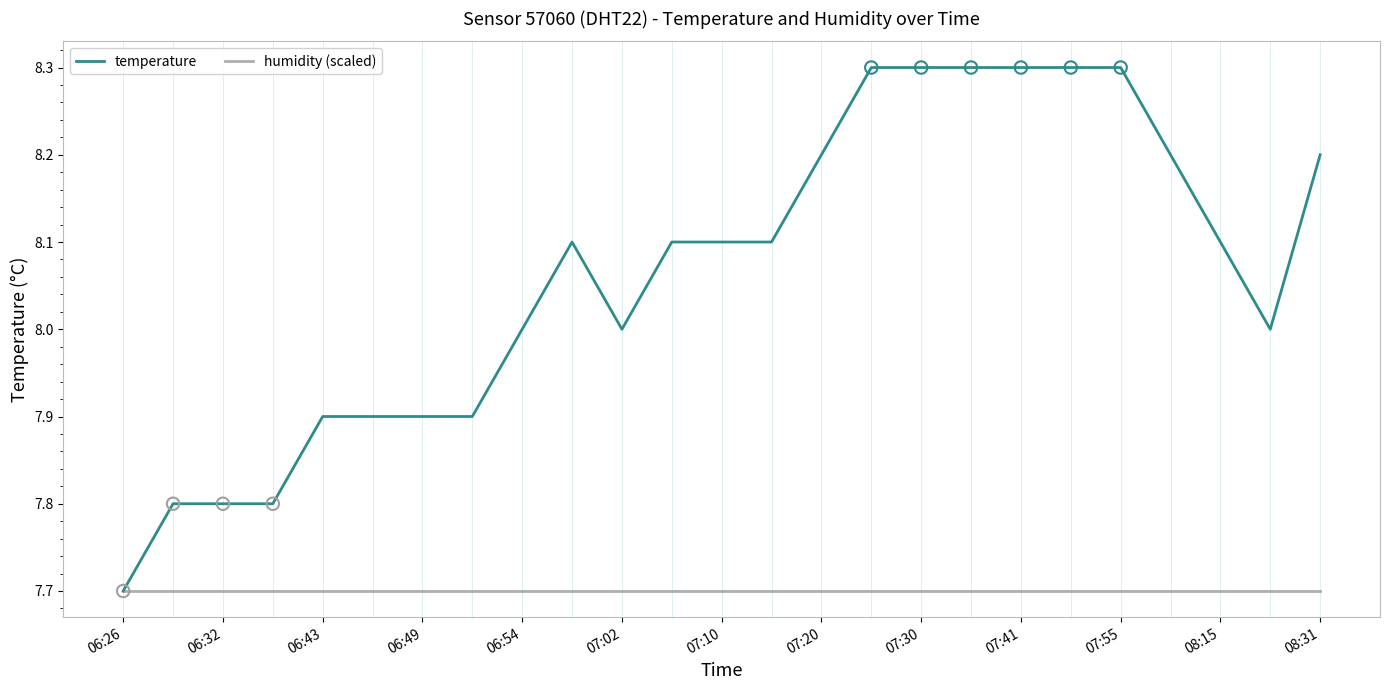

Which series has the widest spread of values?

temperature